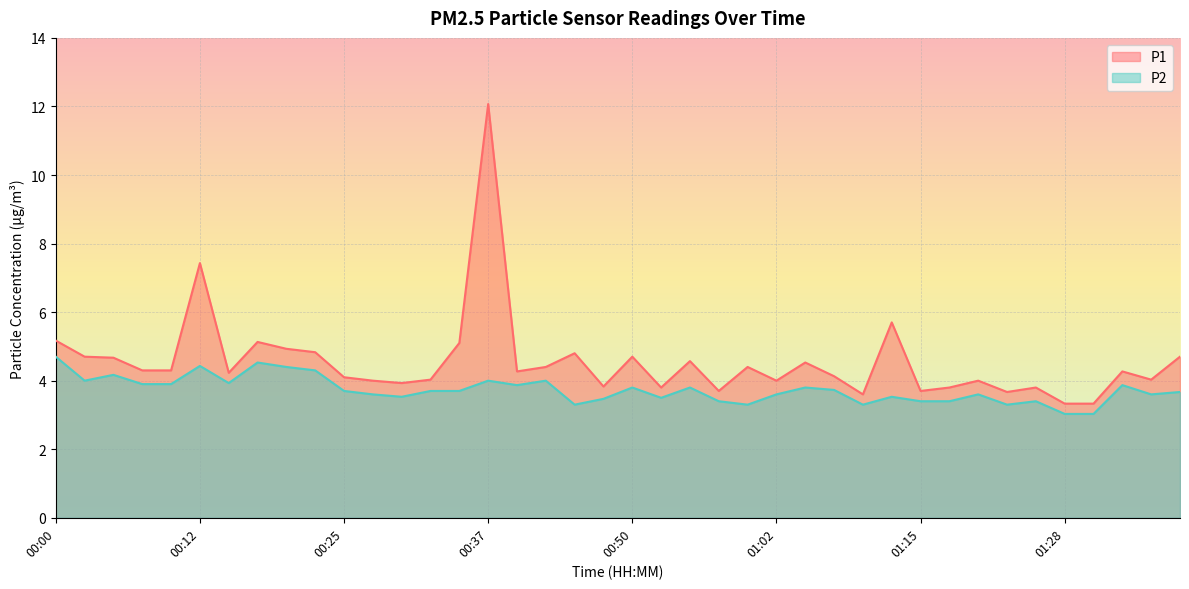

At which label is P1 closest to 7?

00:12